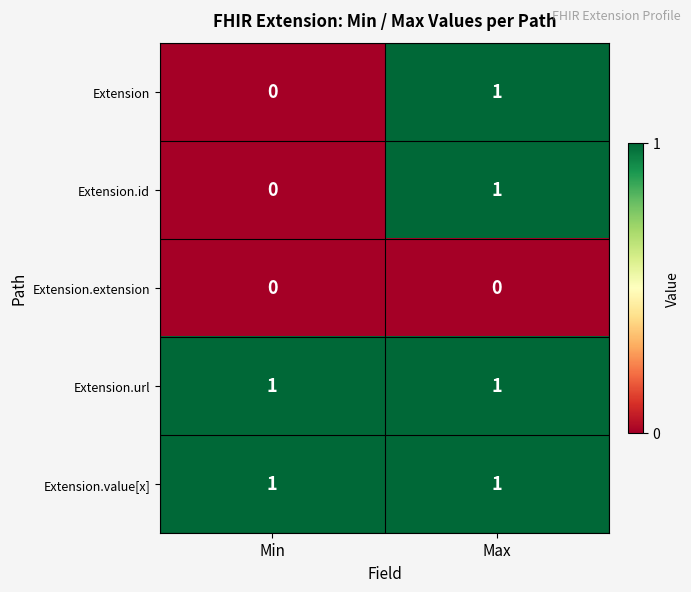

At which label does Extension reach its minimum?

Min